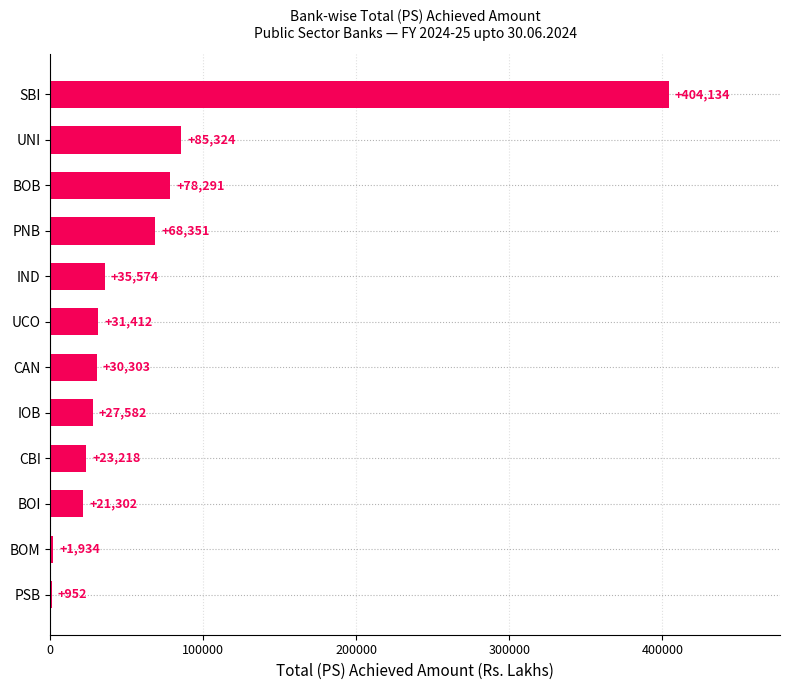

Which has a higher value, UCO or CBI?

UCO